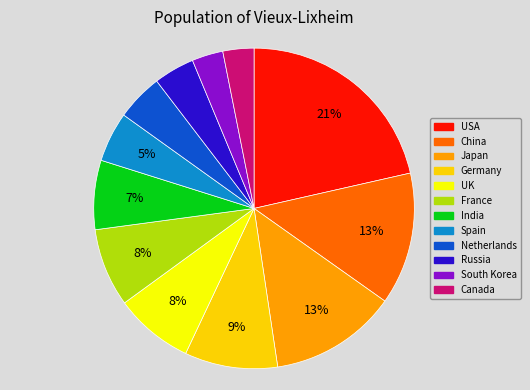

Is the sum of USA and Russia greater than half?

No